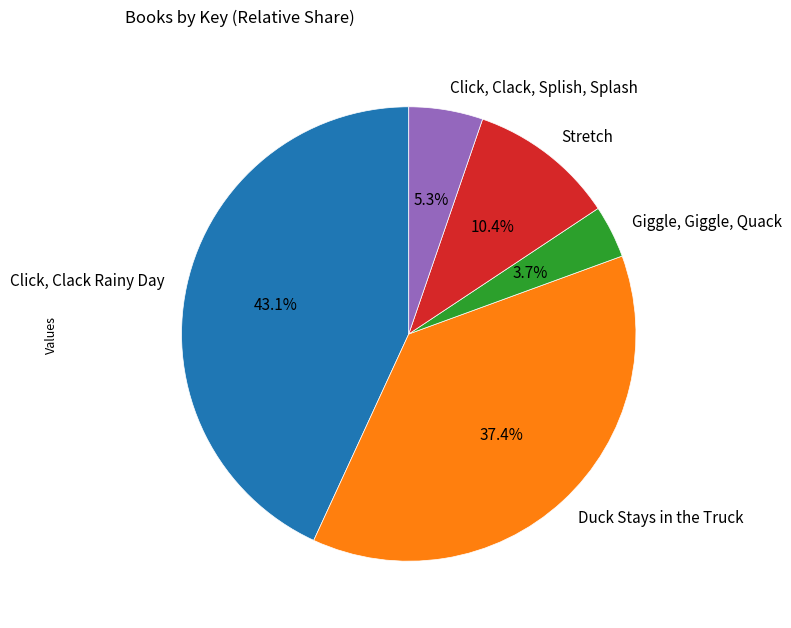

True or false: Giggle, Giggle, Quack accounts for 4% of the total.

True